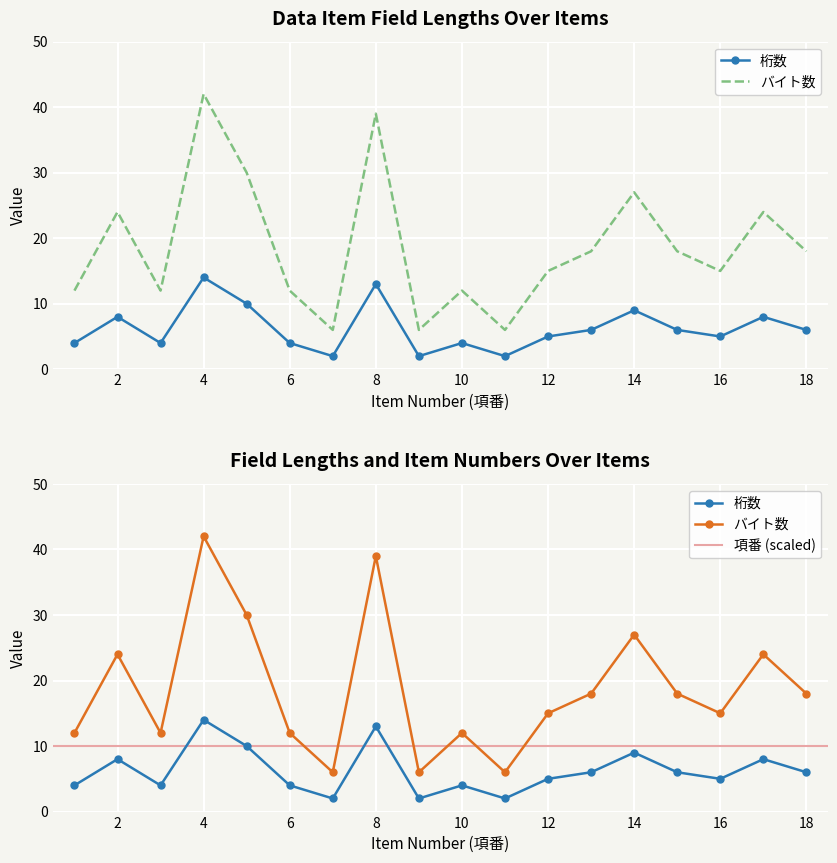

Rank the series by their maximum value, from highest to lowest.

バイト数, 桁数